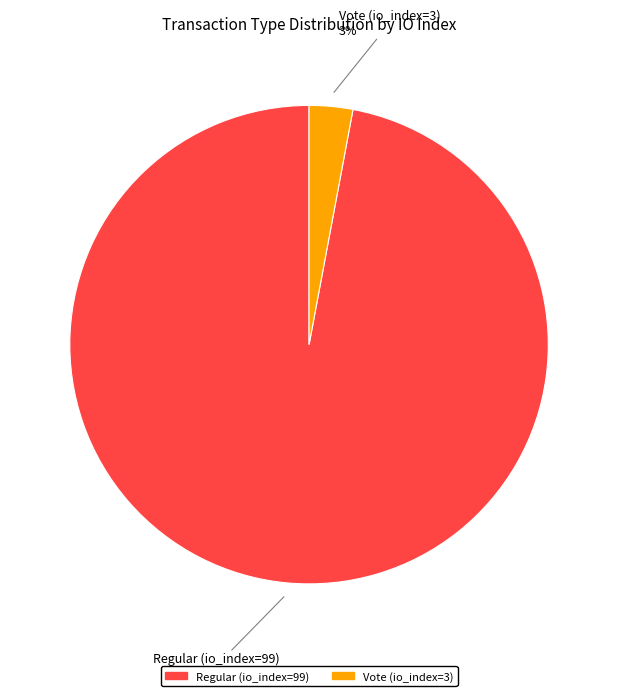

Between Vote (io_index=3) and Regular (io_index=99), which is larger?

Regular (io_index=99)